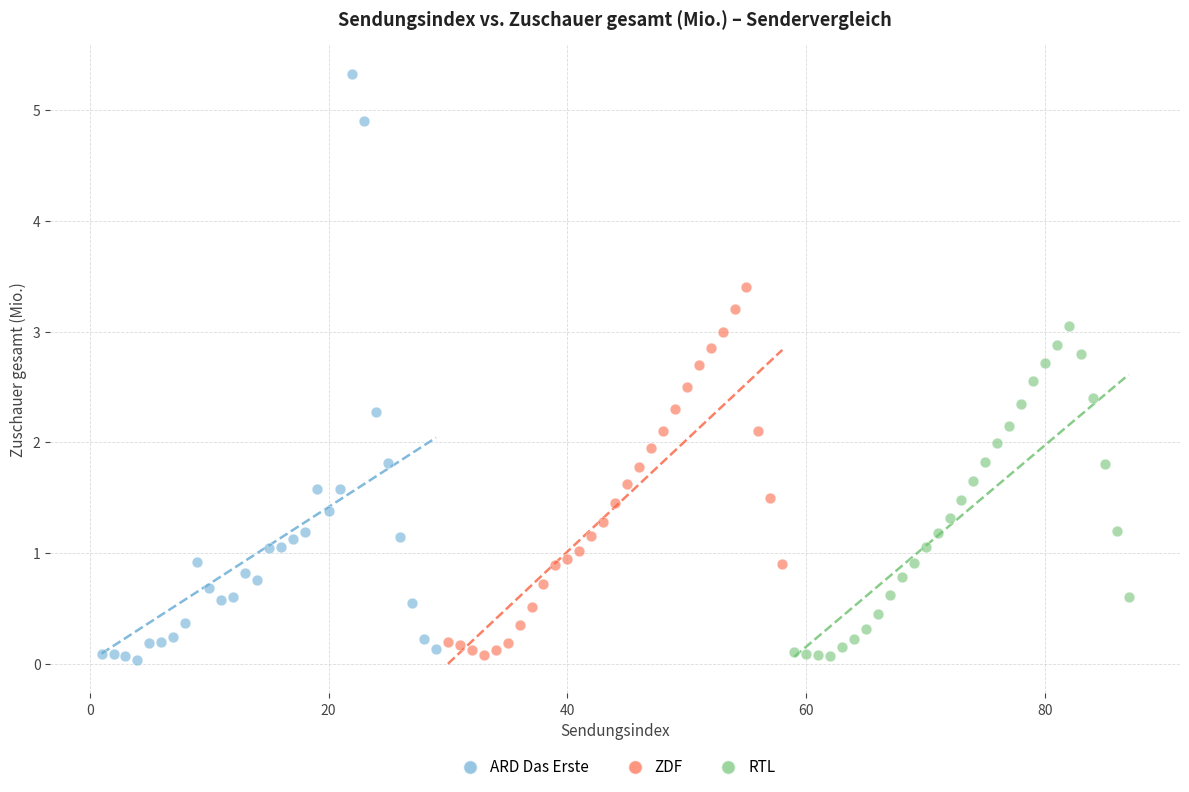

Which series reaches the maximum Y coordinate?

ARD Das Erste